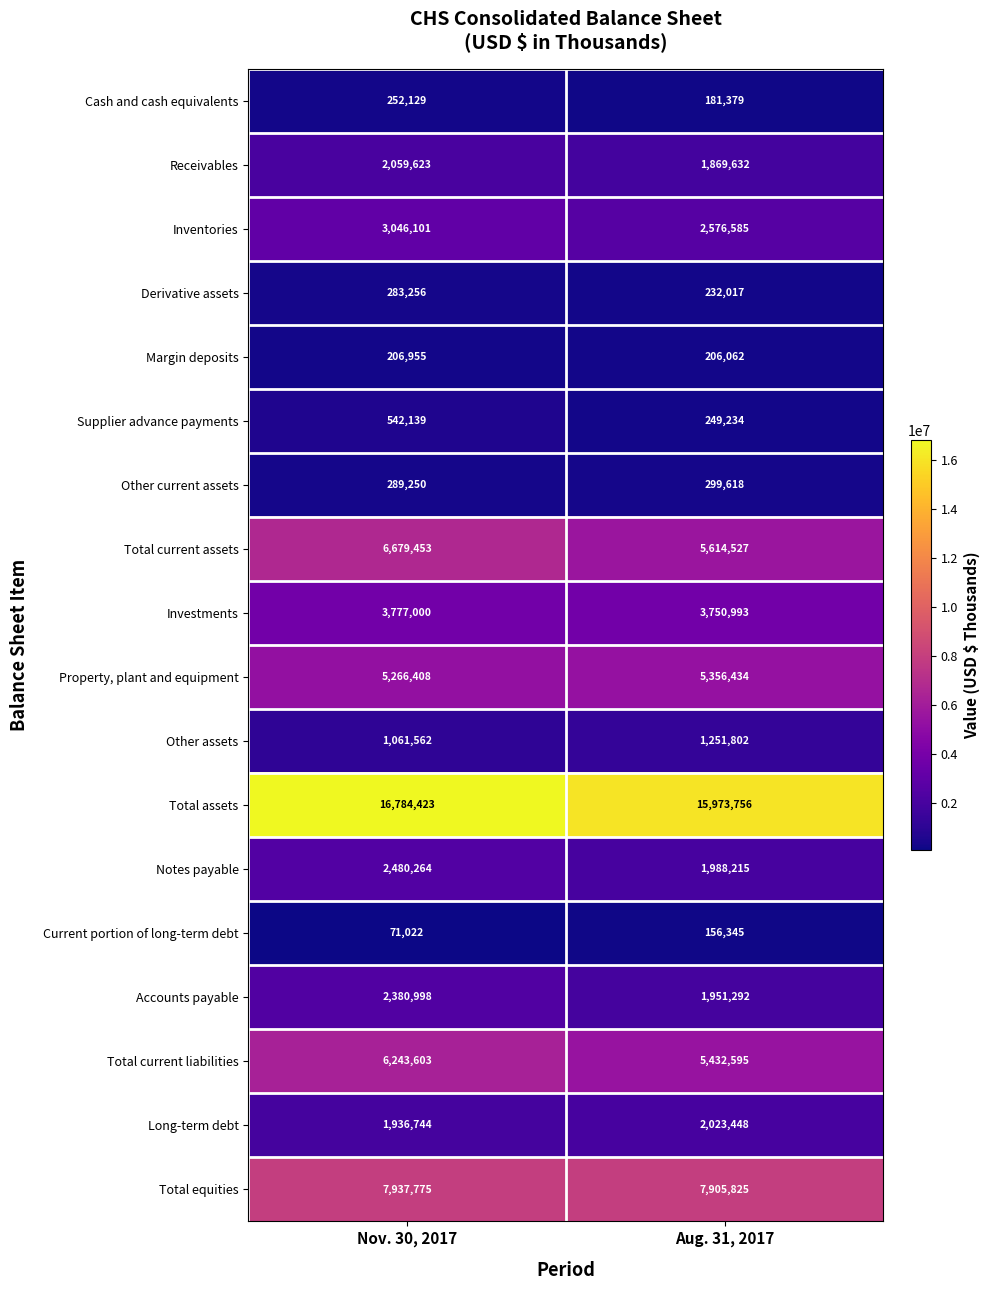

Is it true that Investments equals 3750993 at Aug. 31, 2017?

True